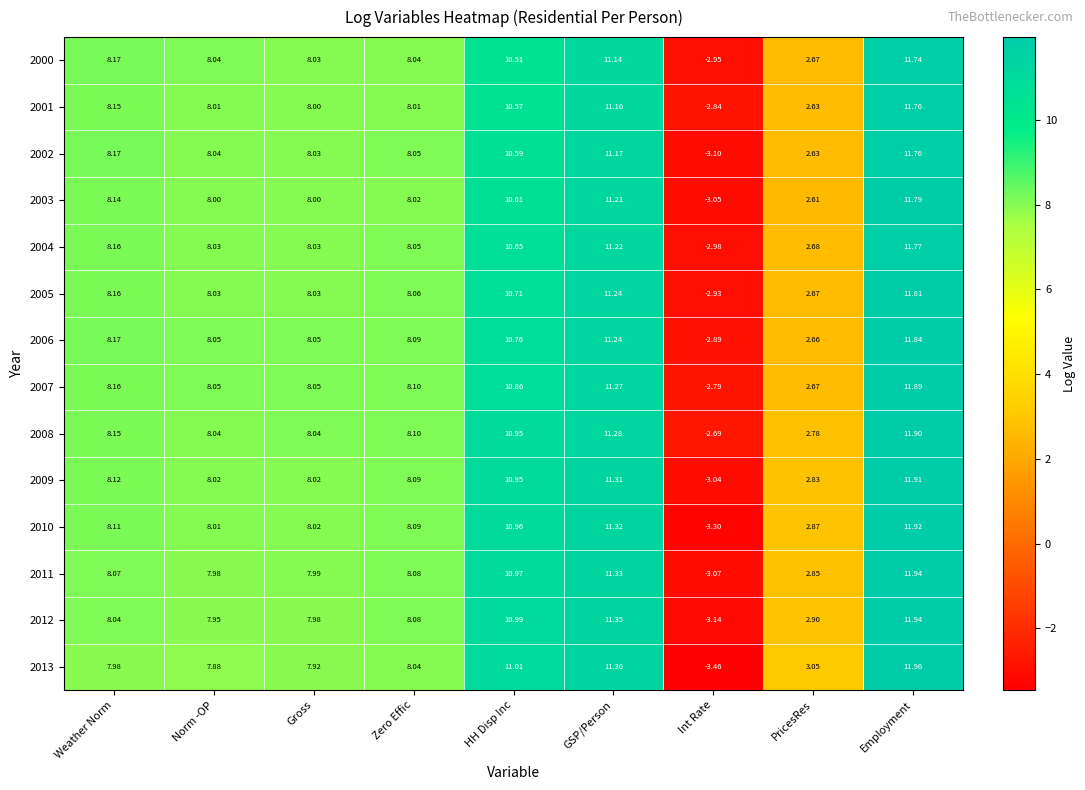

Rank the categories by 2012 value from highest to lowest.

Employment, GSP/Person, HH Disp Inc, Zero Effic, Weather Norm, Gross, Norm -OP, PricesRes, Int Rate